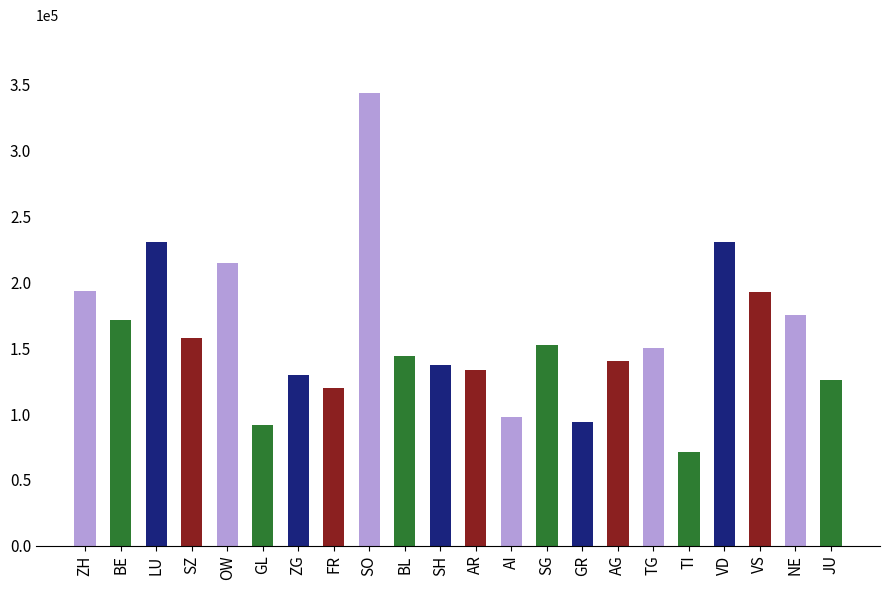

What is the value of the 20th bar from the left?

192583